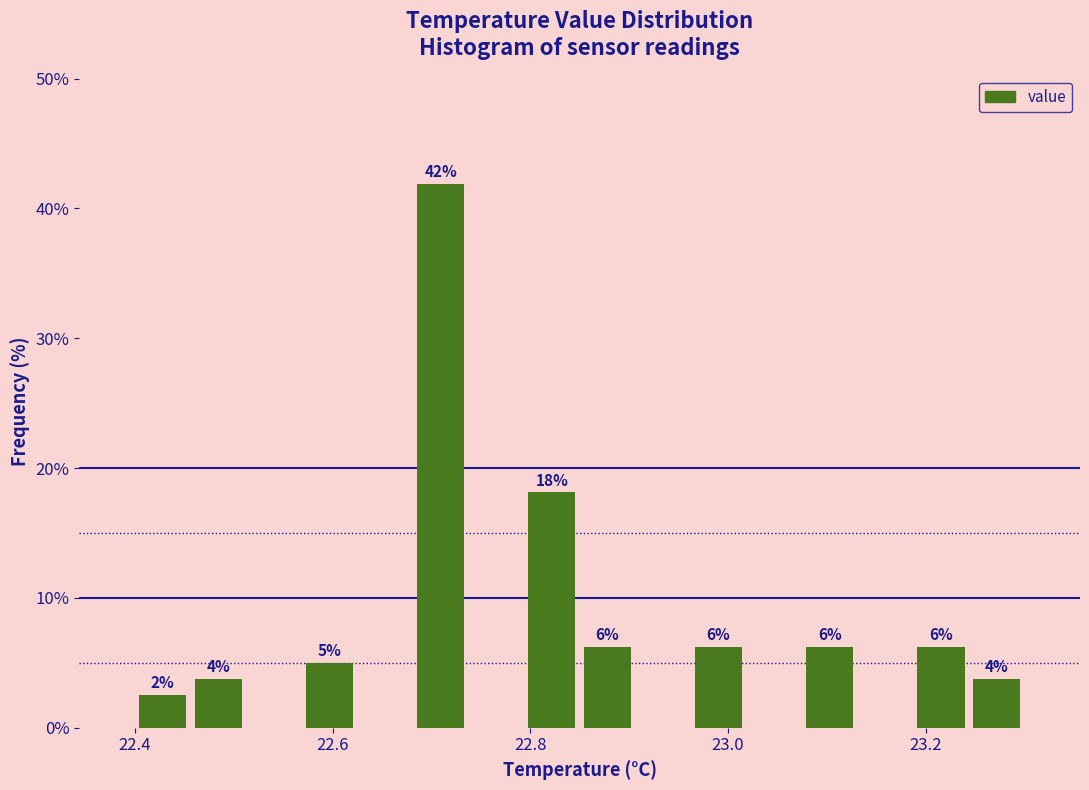

Around what value on the x-axis is the tallest bar? Give the approximate position of its centre, as read against the axis.

22.70